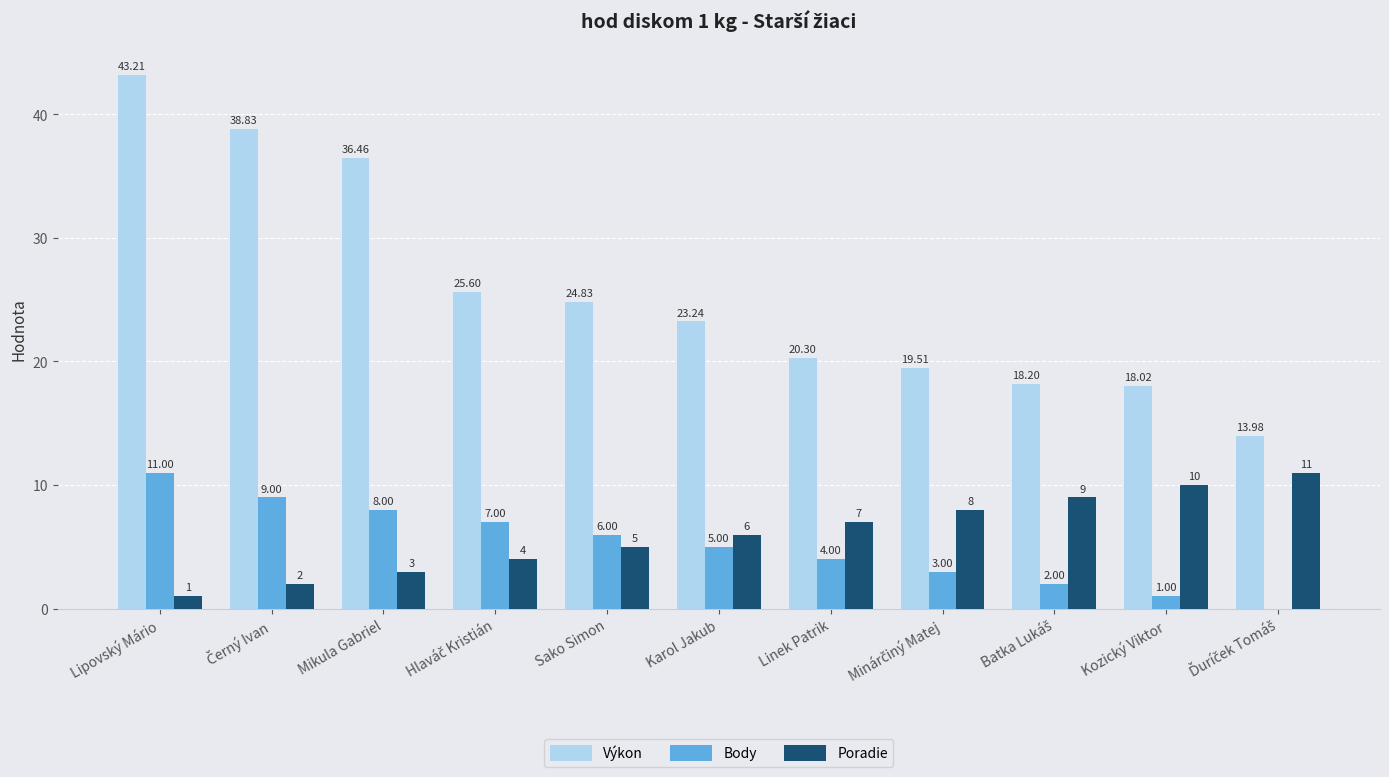

At which label does Výkon first exceed 23?

Lipovský Mário